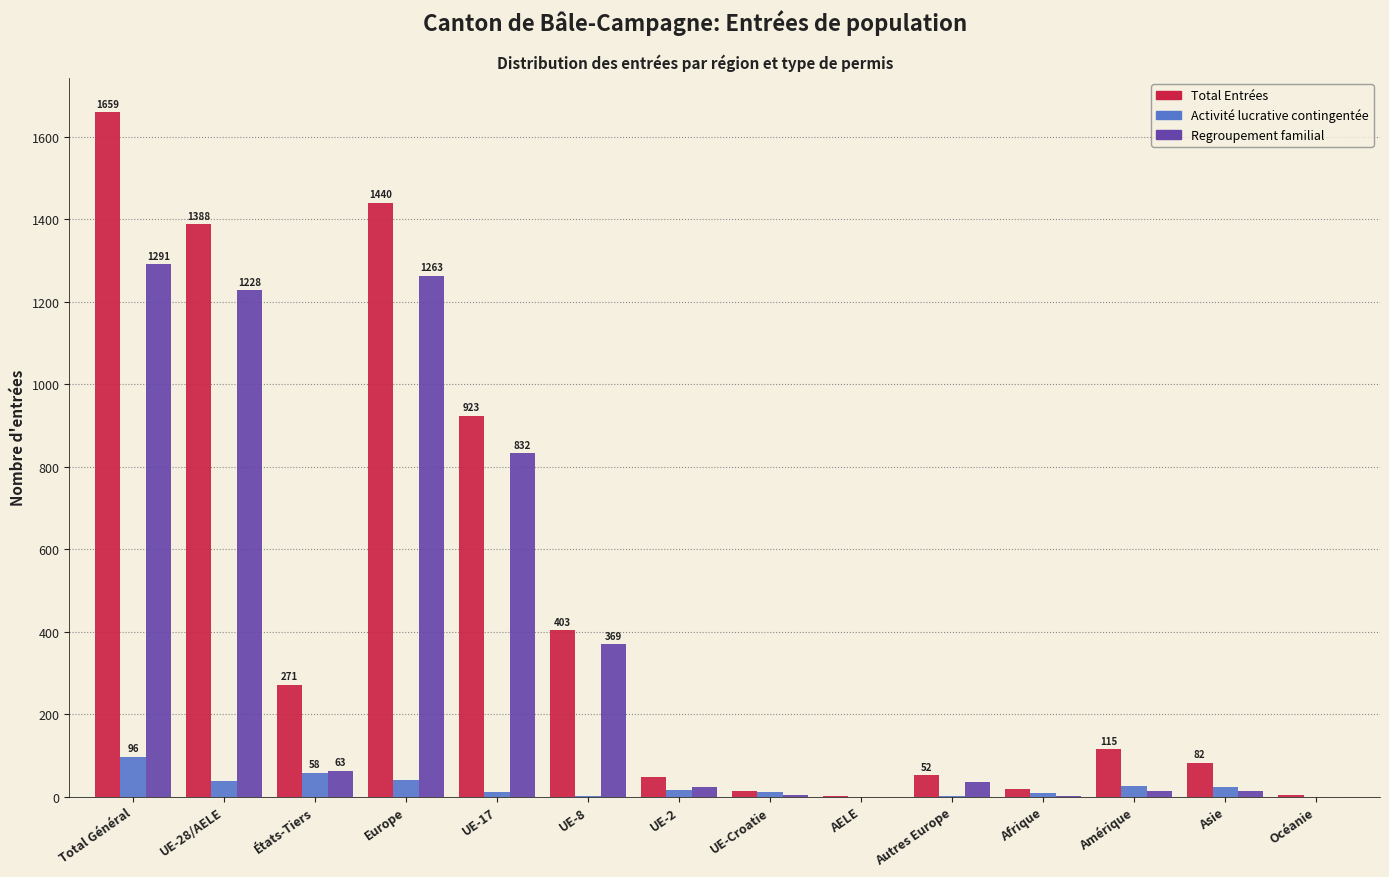

The value of Total Entrées at Total Général is 405. True or false?

False